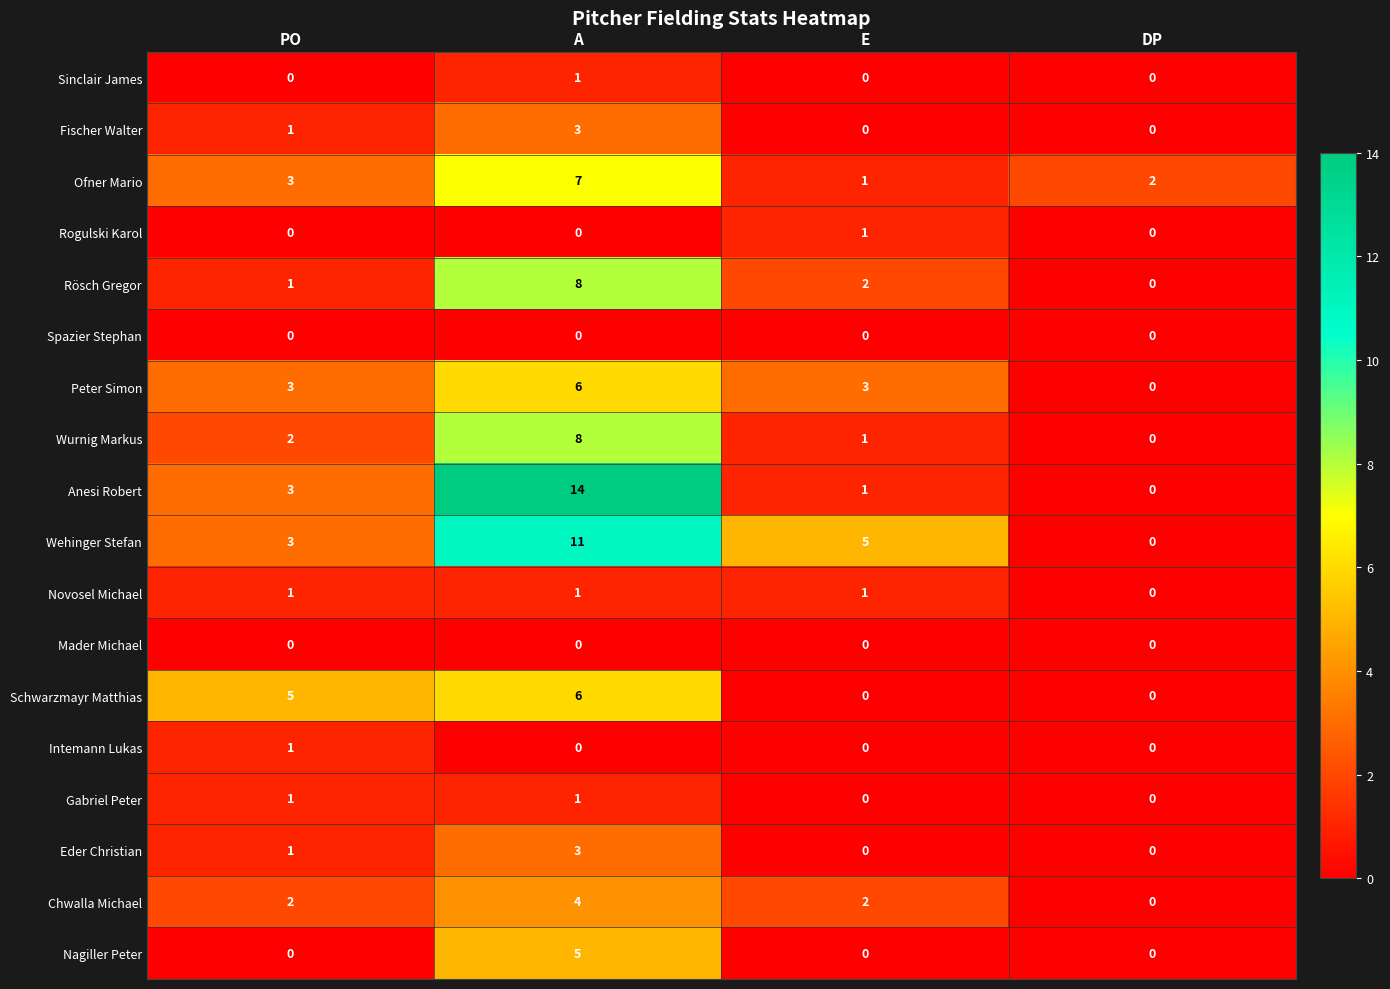

Is the value of Wurnig Markus at E greater than the value of Spazier Stephan at A?

Yes